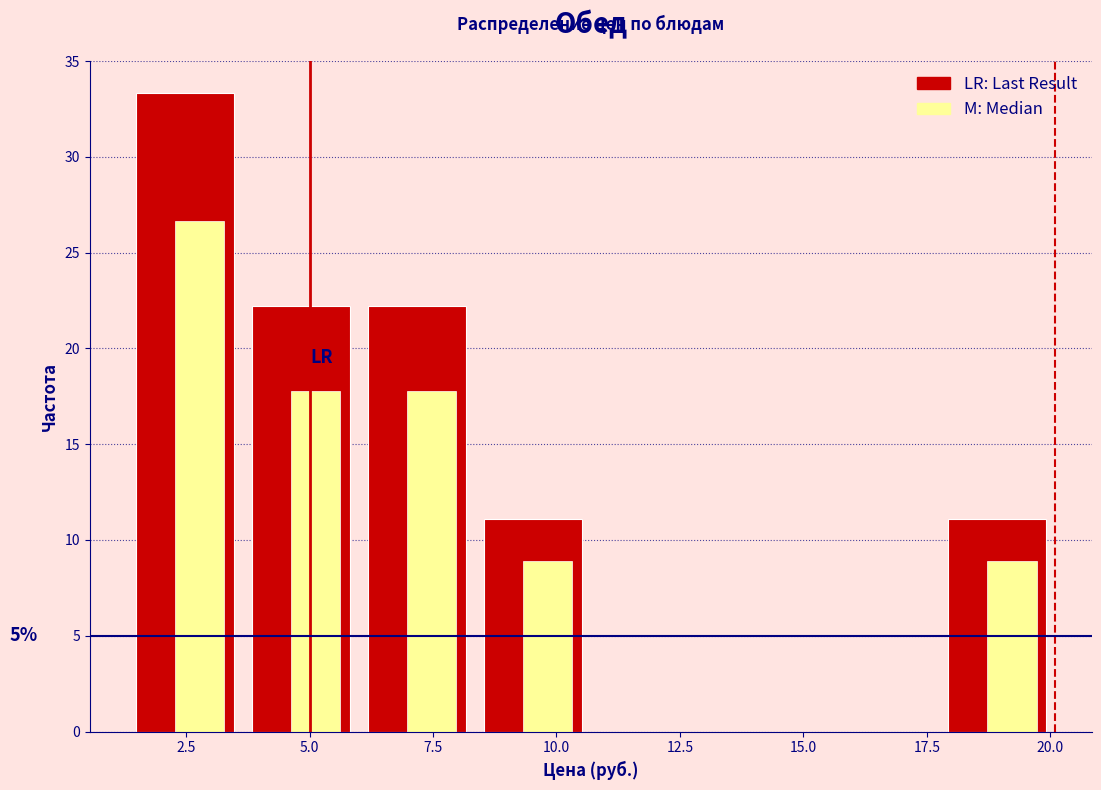

What is the total value across all series at 2.5?

60.0